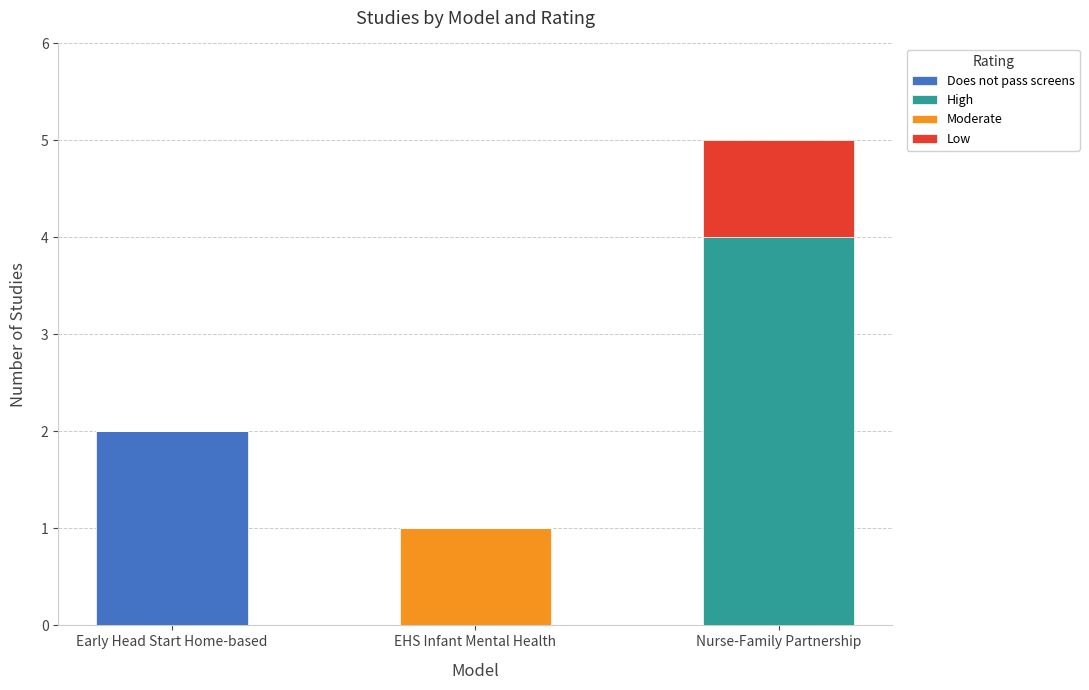

What is the maximum value for Does not pass screens?

2